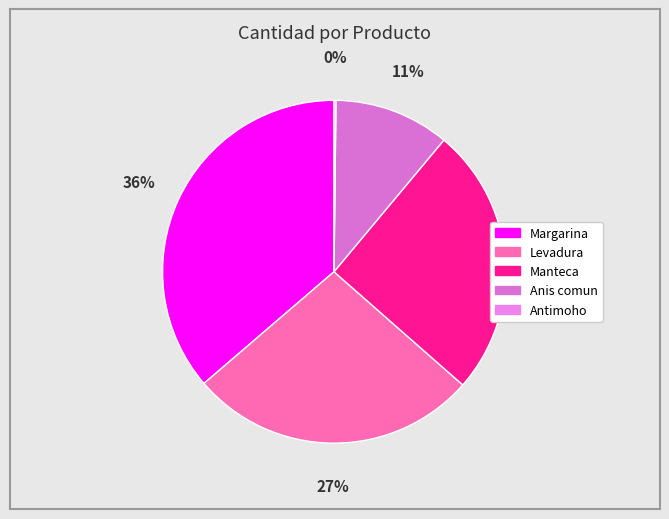

Which category has the biggest portion of the pie?

Margarina